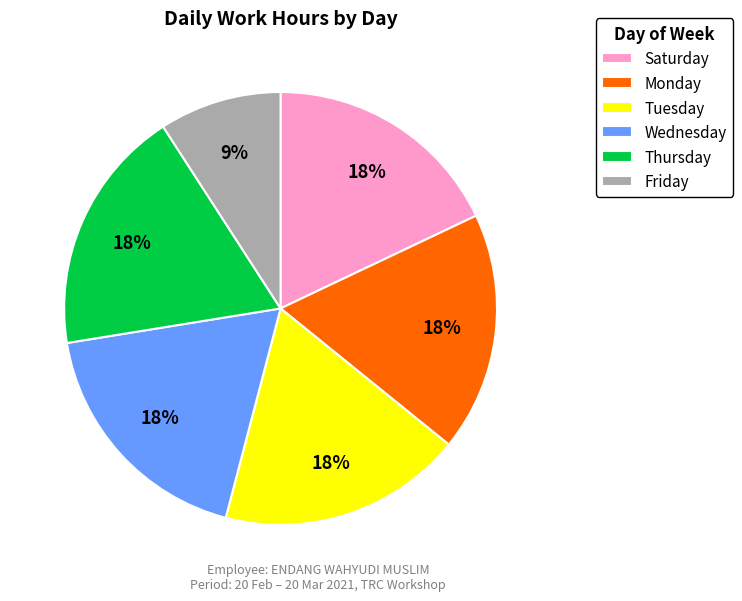

Is it true that Friday is 1% of the pie?

False